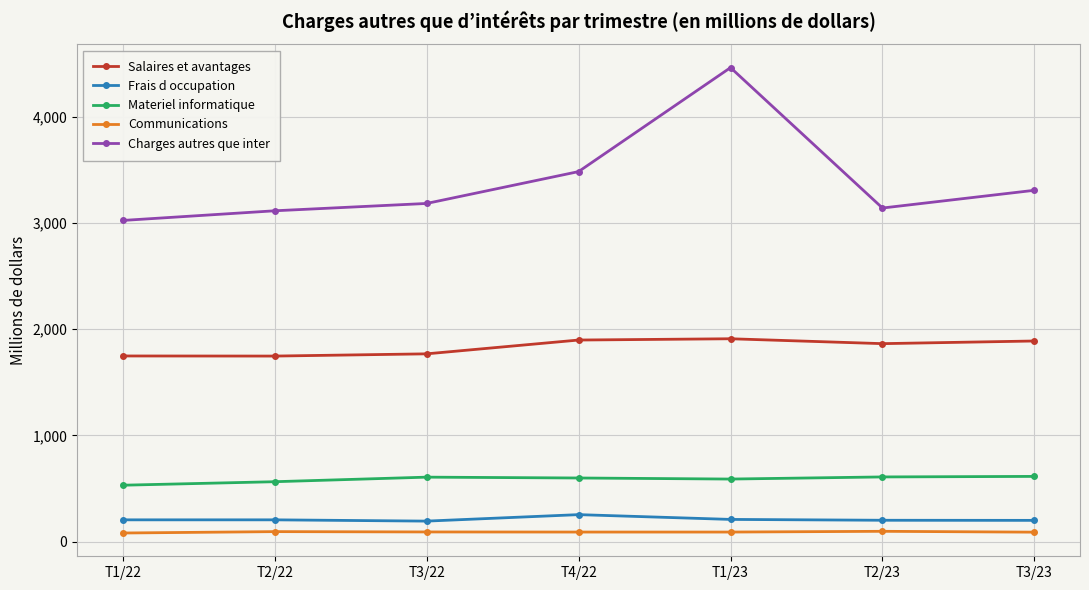

Is the value of Salaires et avantages at T2/22 greater than the value of Materiel informatique at T1/22?

Yes